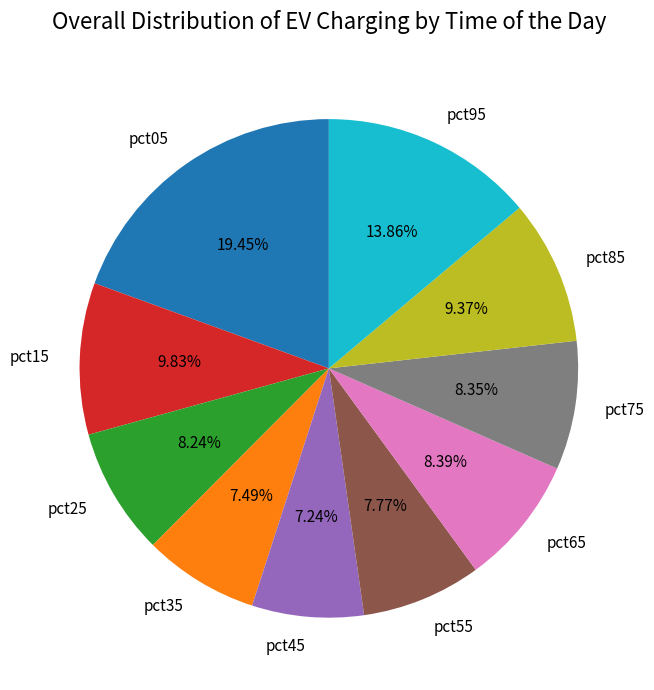

How many slices are in this pie chart?

10